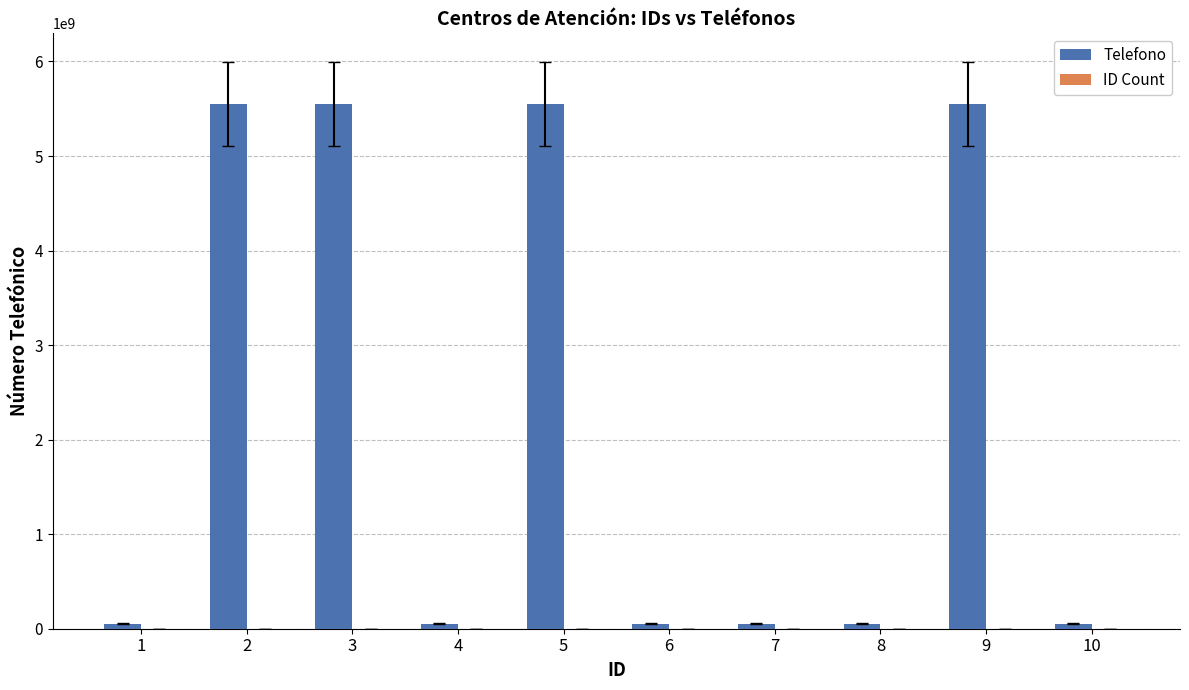

What is the sum of all Telefono values?

22528794889